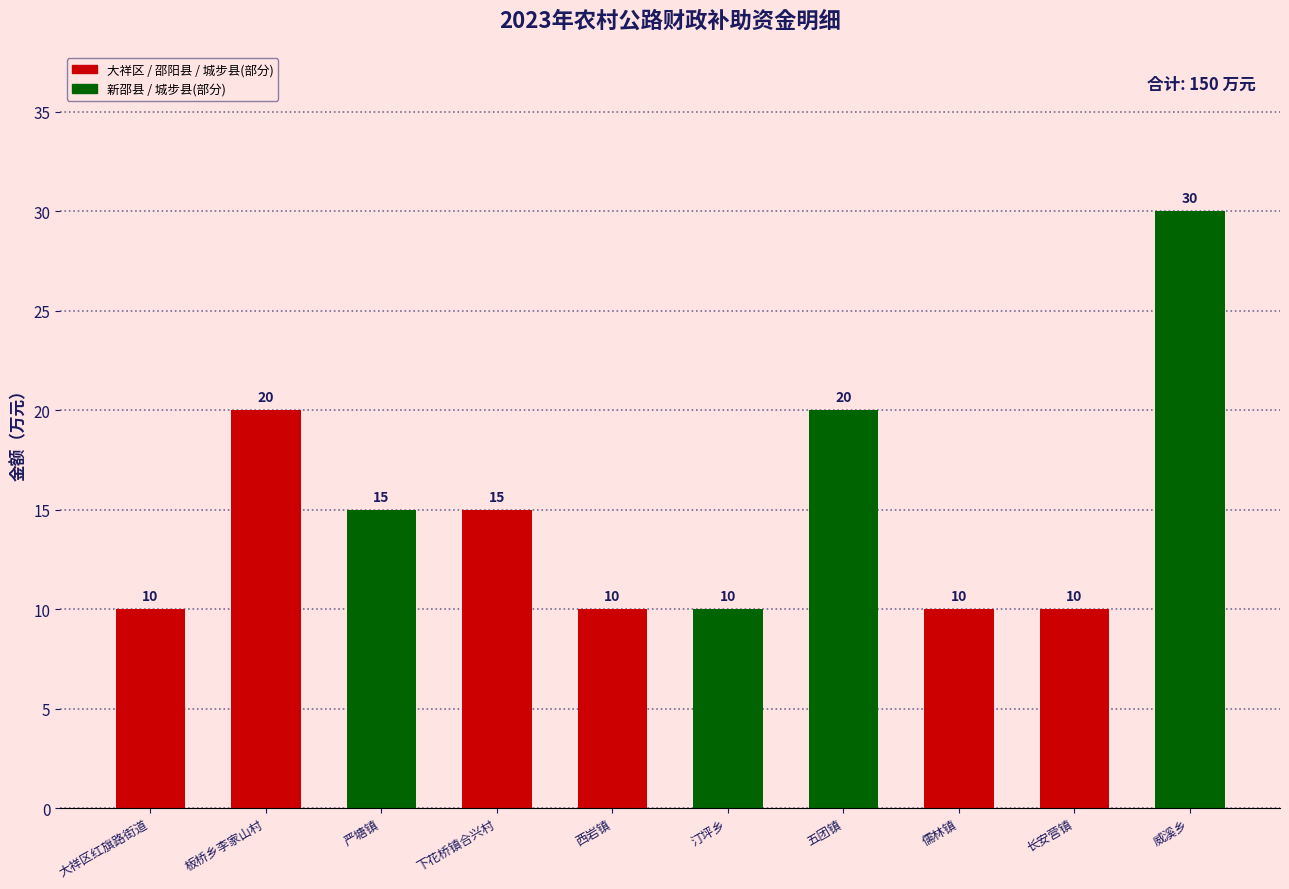

Which has a higher value, 汀坪乡 or 西岩镇?

汀坪乡